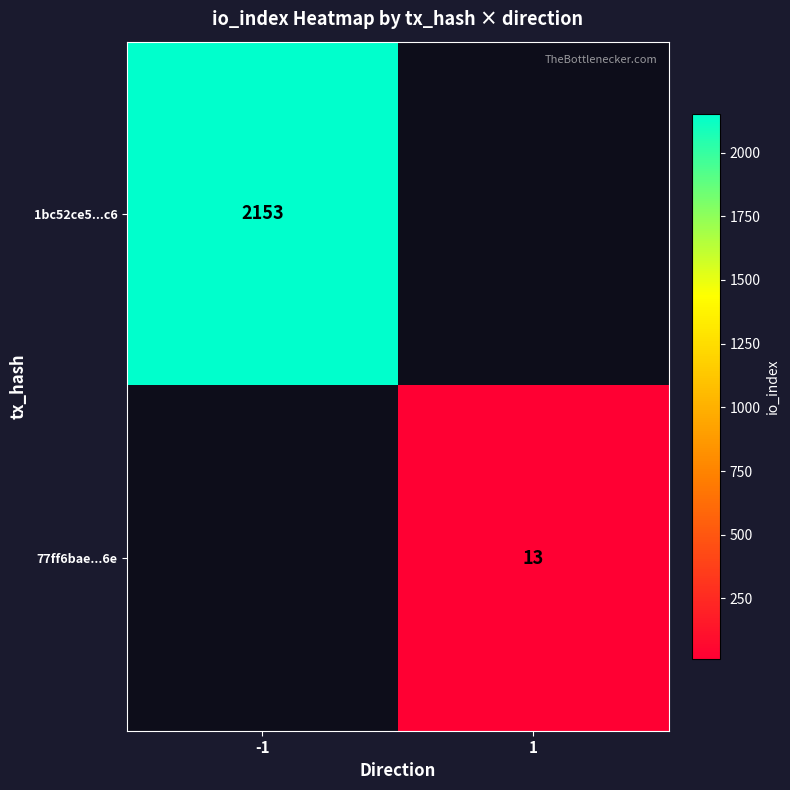

The value of 77ff6bae...6e at 1 is 19. True or false?

False